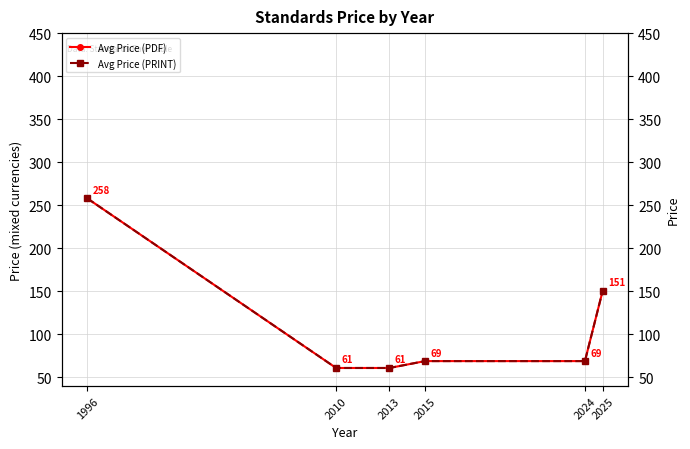

True or false: Avg Price (PRINT) has a value of 69.0 at 2024.

True